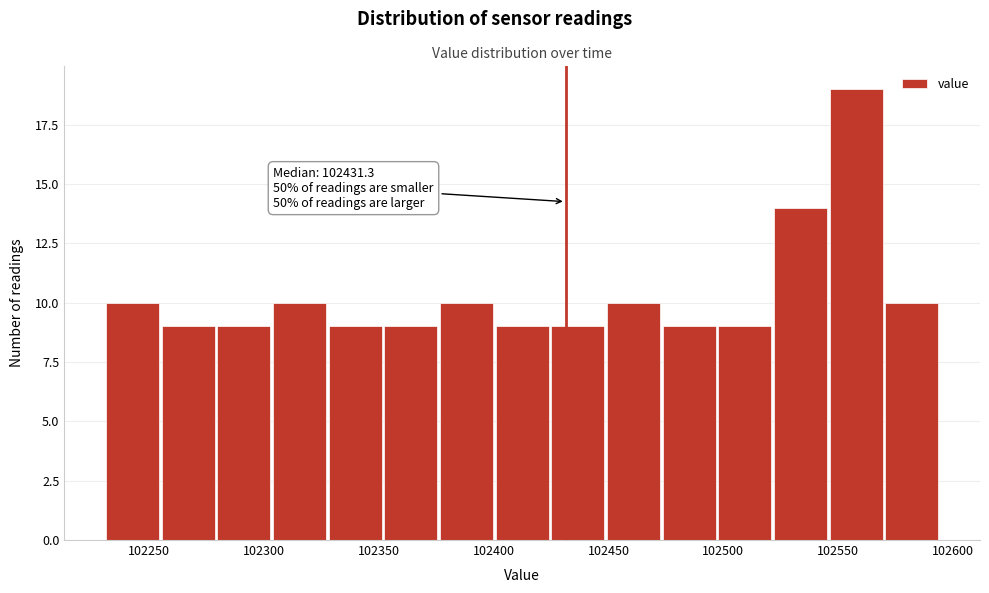

Which range on the x-axis has the tallest bar?

102545 to 102570